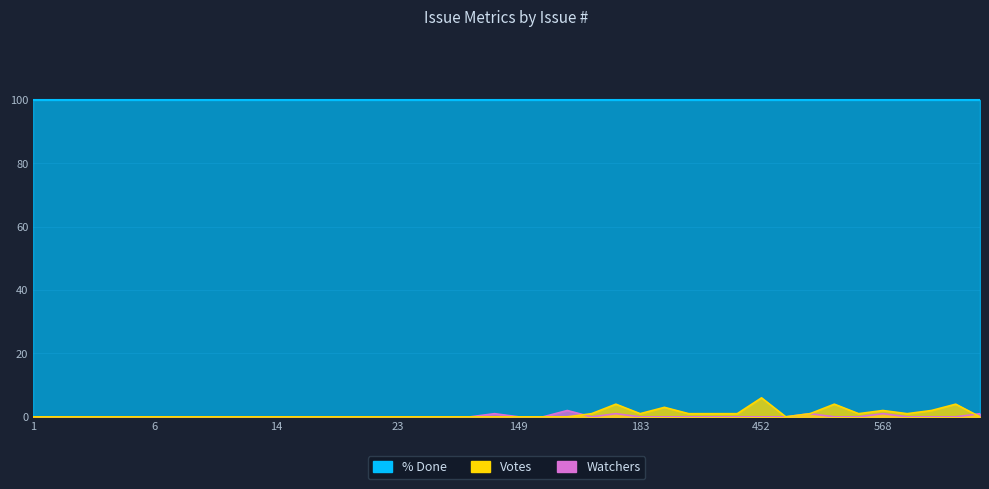

What is the difference between the Watchers values at 182 and 18?

1